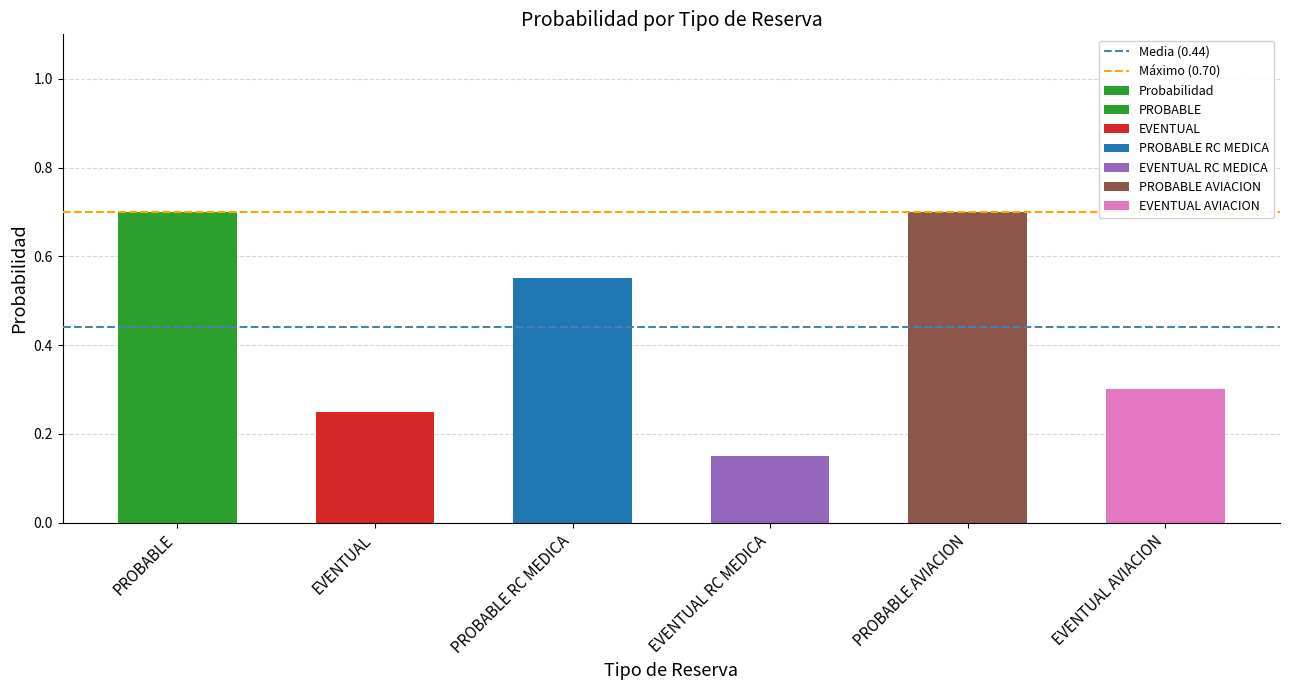

Reading left to right, list all the values displayed in this chart.

PROBABLE=0.7	EVENTUAL=0.2	PROBABLE RC MEDICA=0.6	EVENTUAL RC MEDICA=0.1	PROBABLE AVIACION=0.7	EVENTUAL AVIACION=0.3